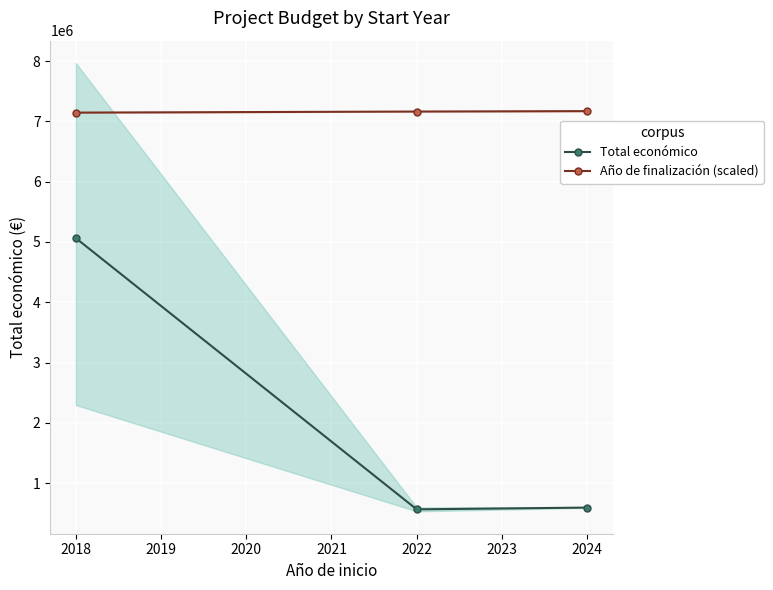

How many lines are shown in the chart?

2